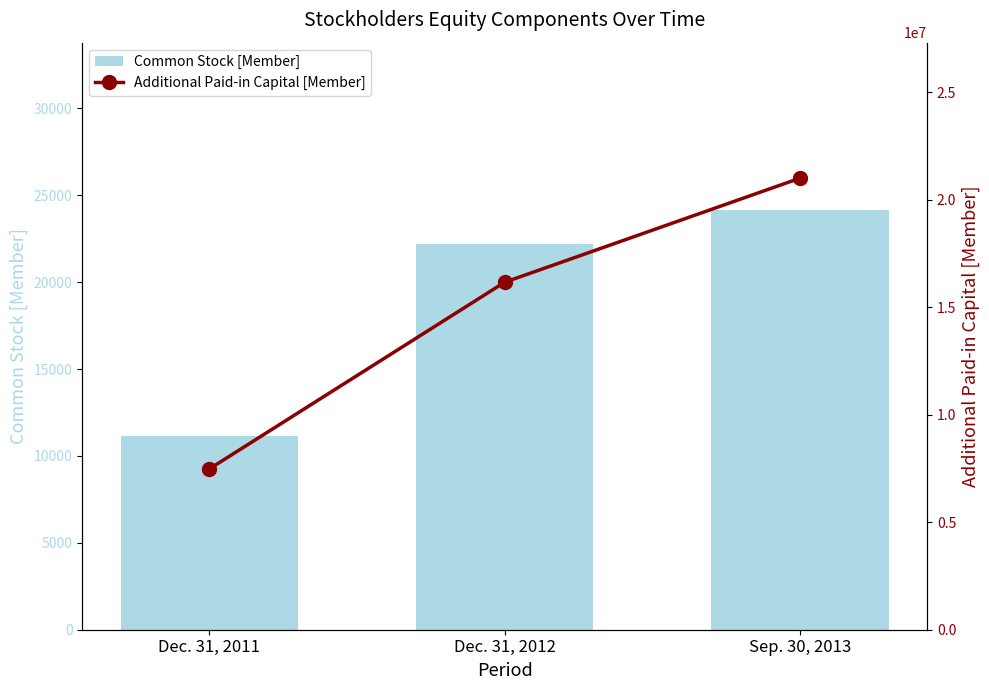

How many values in the Common Stock [Member] series exceed 22194?

1